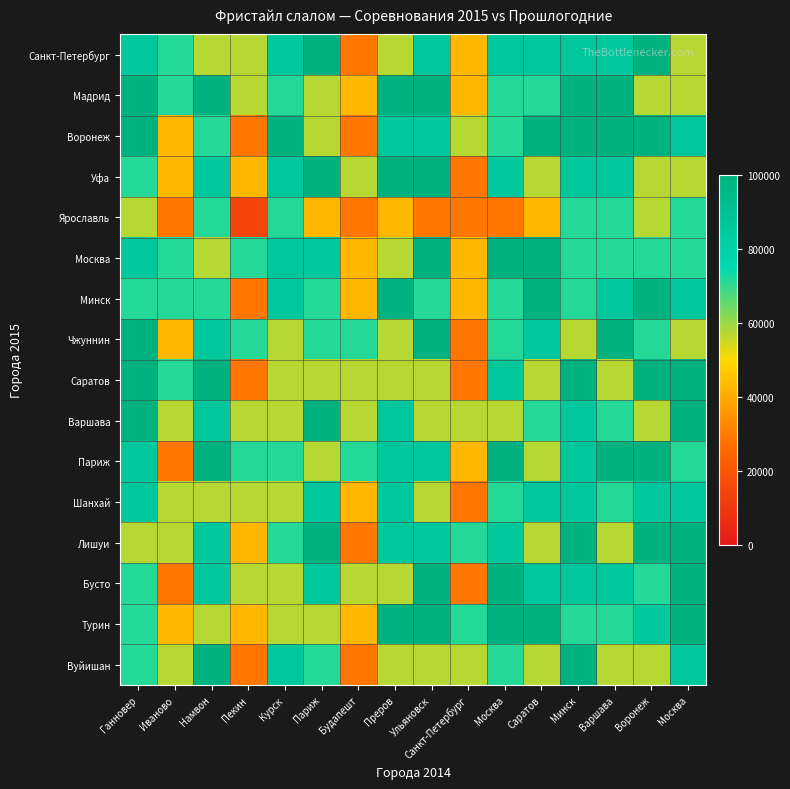

What is the minimum value shown in the chart?

14285.7